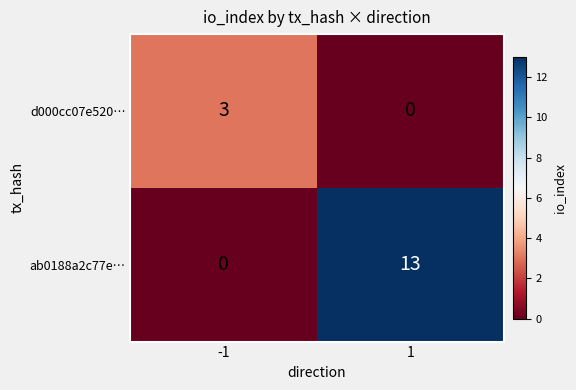

At which category is the sum across all series the highest?

1